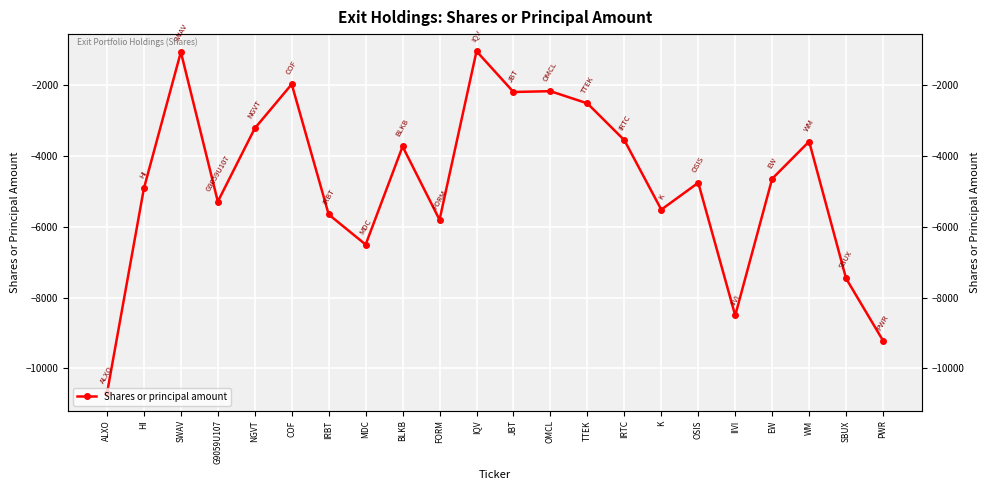

Reading left to right, what are all the values shown in this chart?

ALXO=-10706	HI=-4910	SWAV=-1057	G9059U107=-5284	NGVT=-3214	COF=-1967	IRBT=-5647	MDC=-6498	BLKB=-3727	FORM=-5797	IQV=-1035	JBT=-2187	OMCL=-2164	TTEK=-2509	IRTC=-3549	K=-5511	OSIS=-4752	IIVI=-8502	EW=-4637	WM=-3587	SBUX=-7456	PWR=-9212